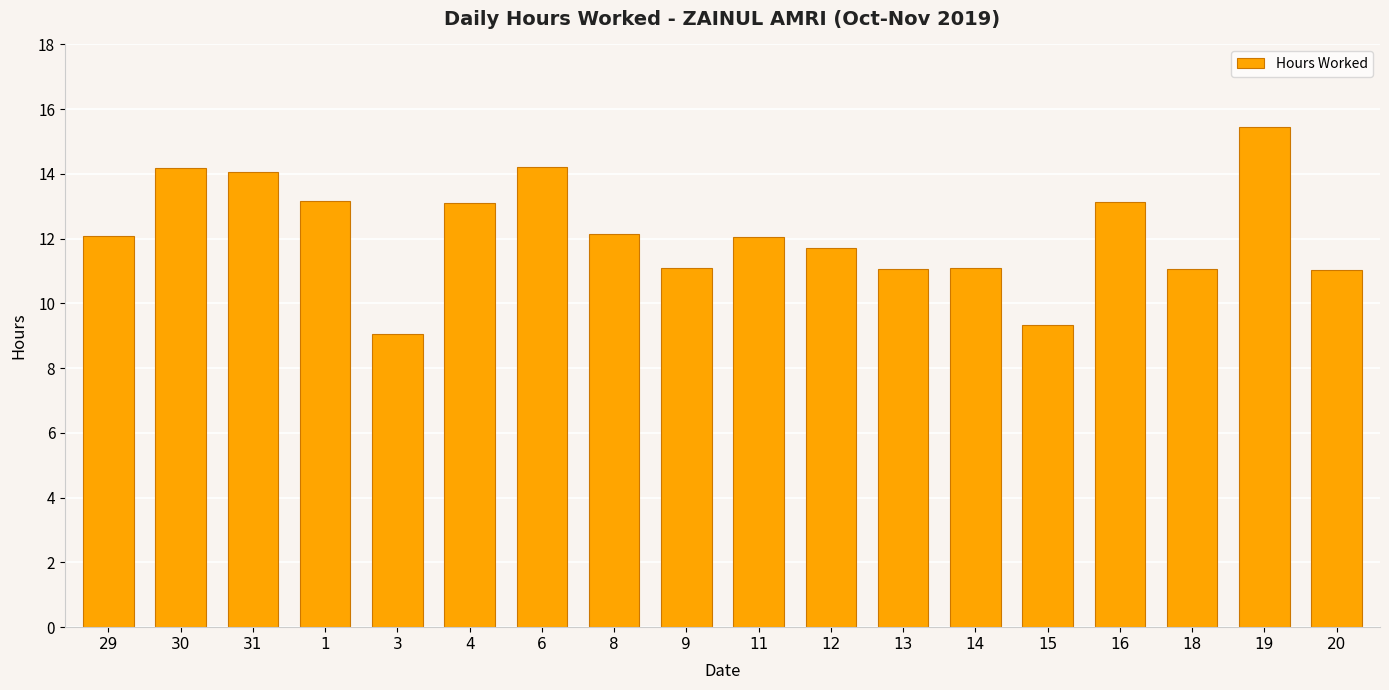

What is the greatest value displayed?

15.5